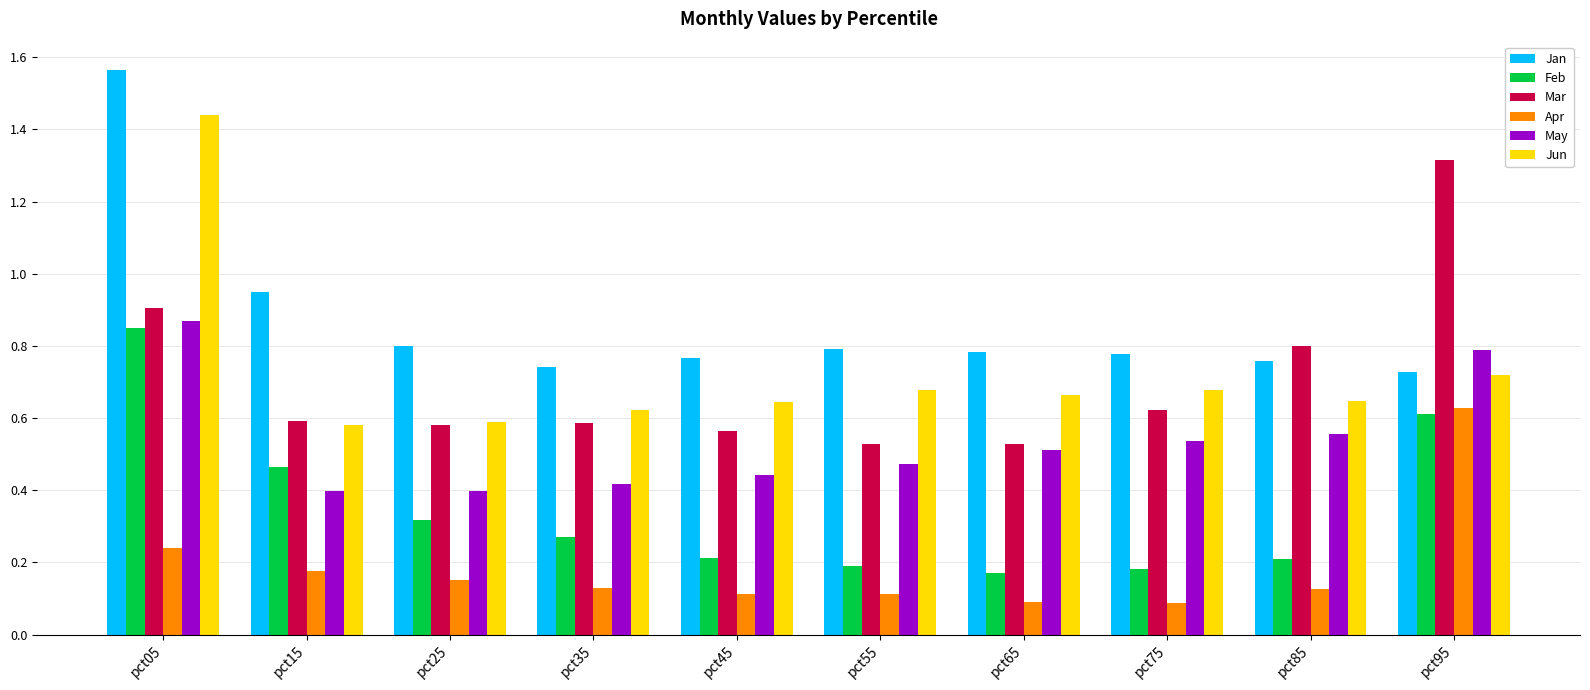

What is the spread (max minus min) of values at pct05?

1.3